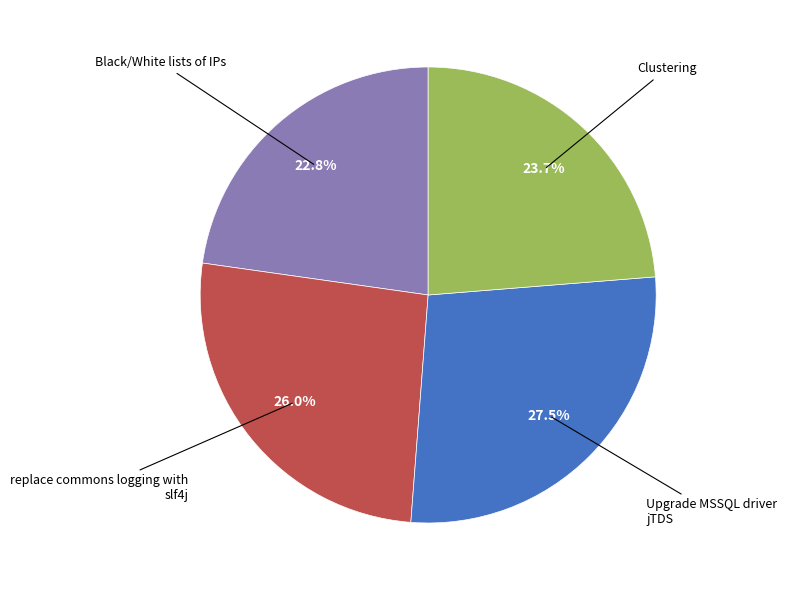

How many slices are in this pie chart?

4